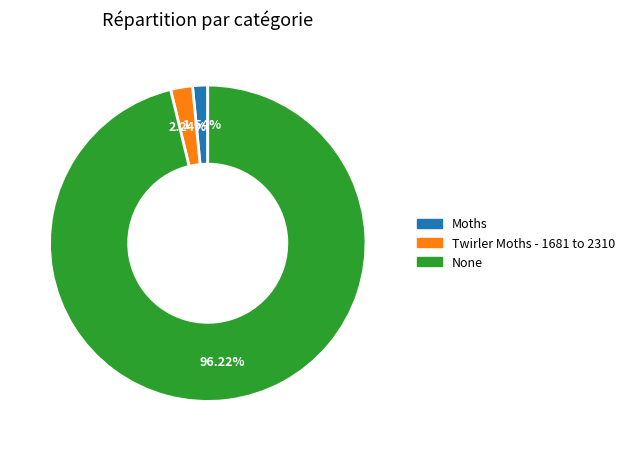

To the nearest percent, what is the difference between the Moths and Twirler Moths - 1681 to 2310 slice percentages?

1%